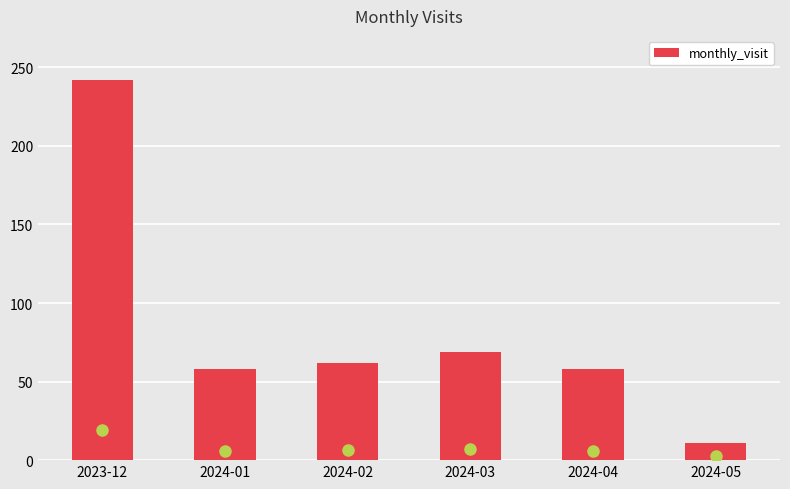

Reading right to left, transcribe all the data shown in this chart.

2024-05=11	2024-04=58	2024-03=69	2024-02=62	2024-01=58	2023-12=242